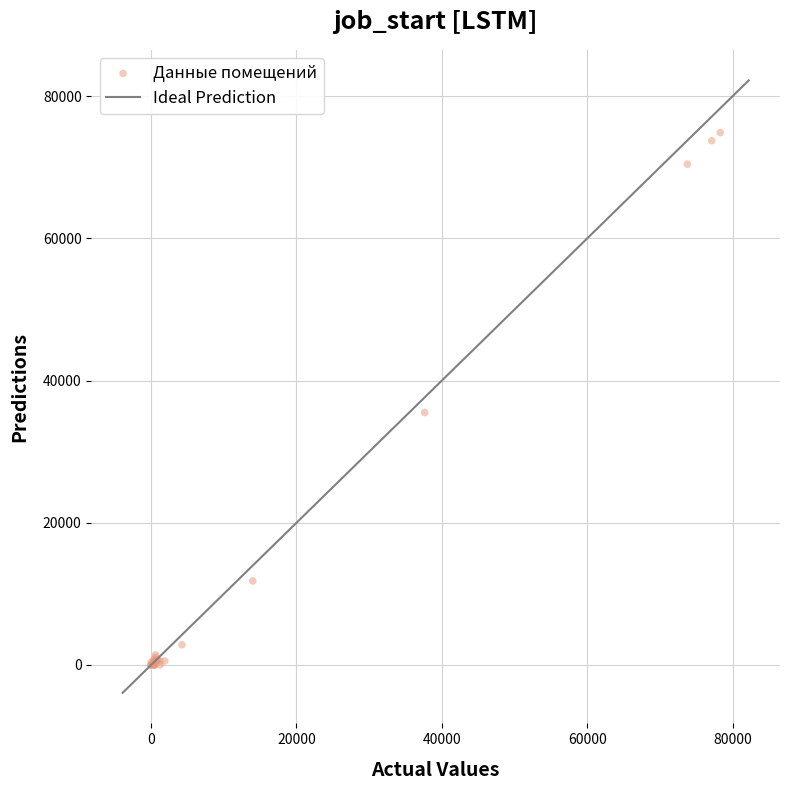

What Y value in the scatter plot is closest to 37445?

35515.9